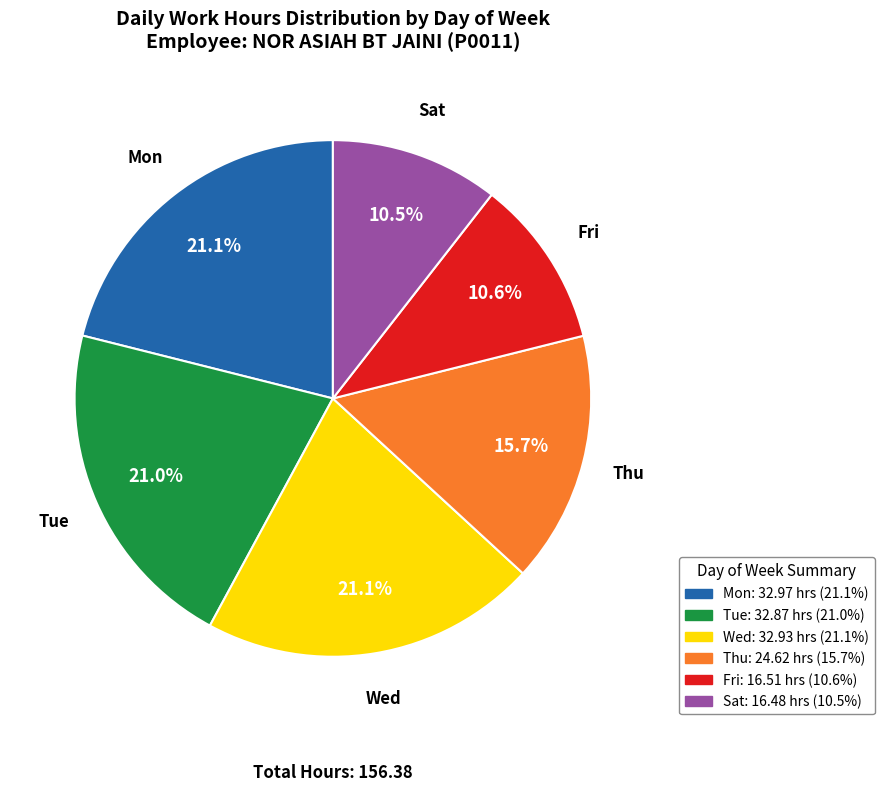

Is there a majority slice in this chart?

No